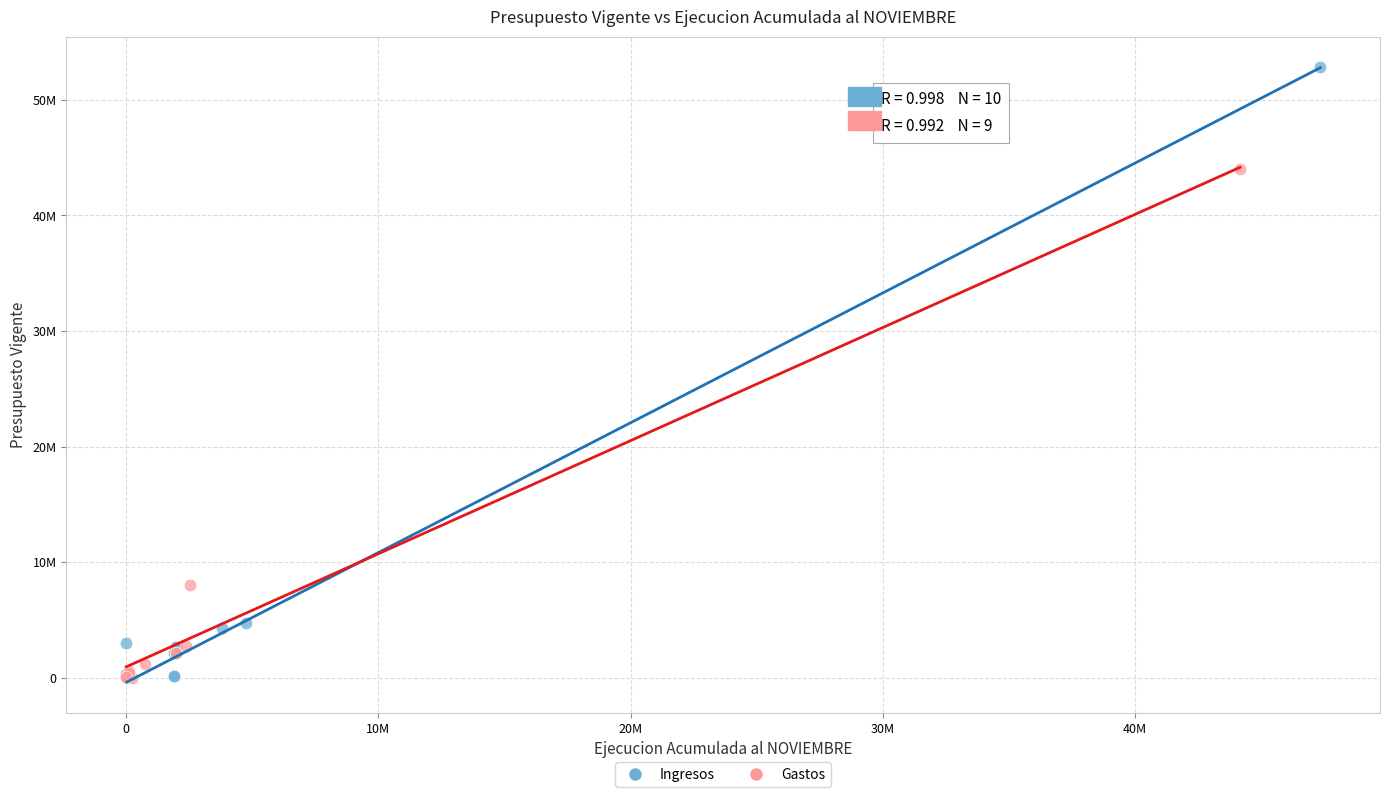

What are all the series names shown in the legend?

Ingresos, Gastos